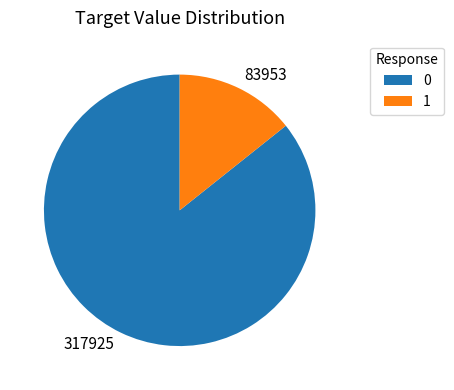

Is there any slice that represents more than half of the pie?

Yes